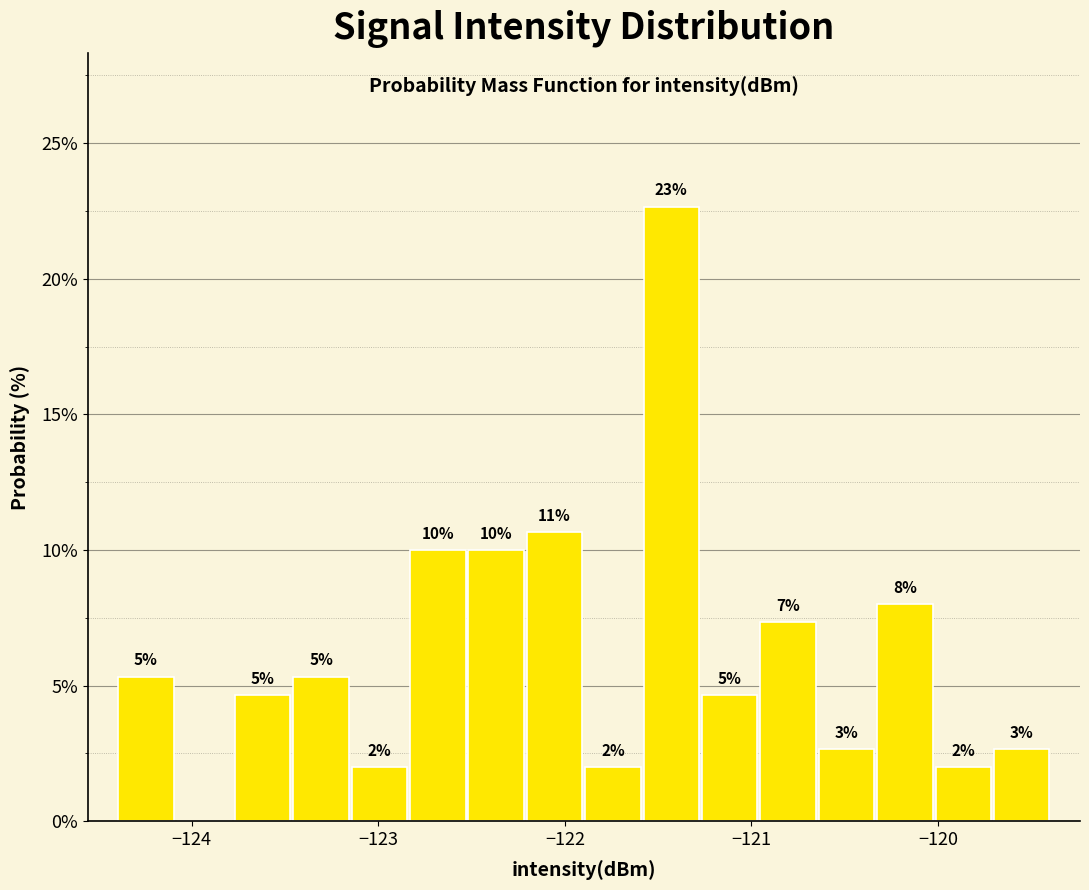

Around what value on the x-axis is the tallest bar? Give the approximate position of its centre, as read against the axis.

-121.4